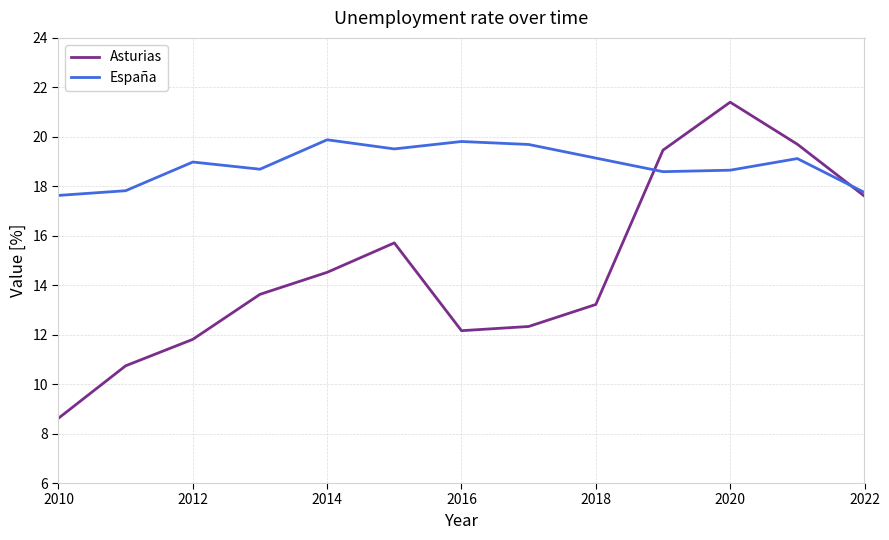

Which series has the largest total across all categories?

España